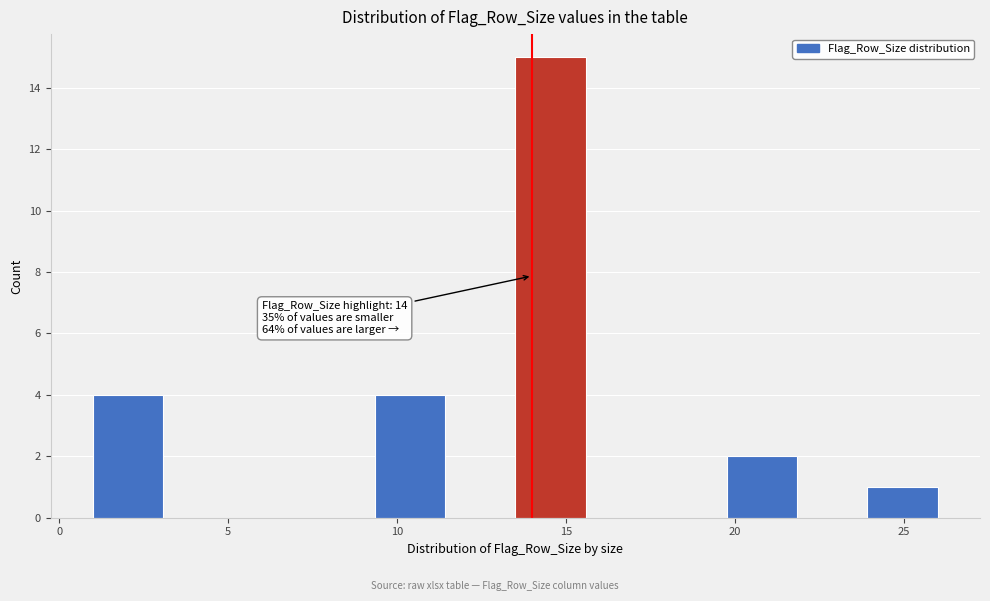

Over which range of the x-axis is the bar tallest?

13.5 to 15.5